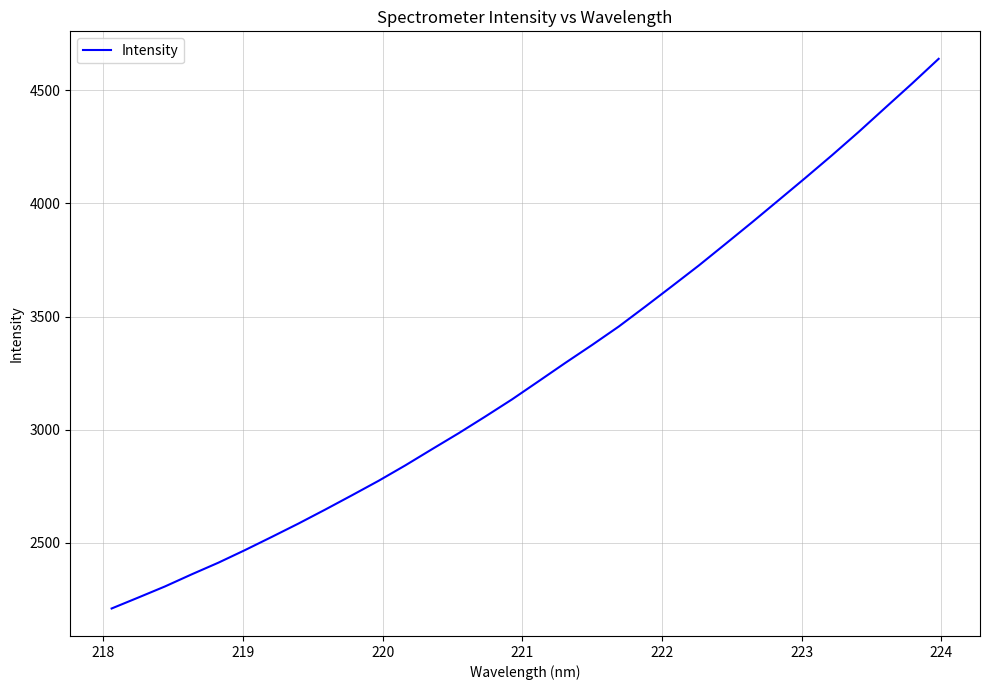

What is the smallest value displayed?

2209.2